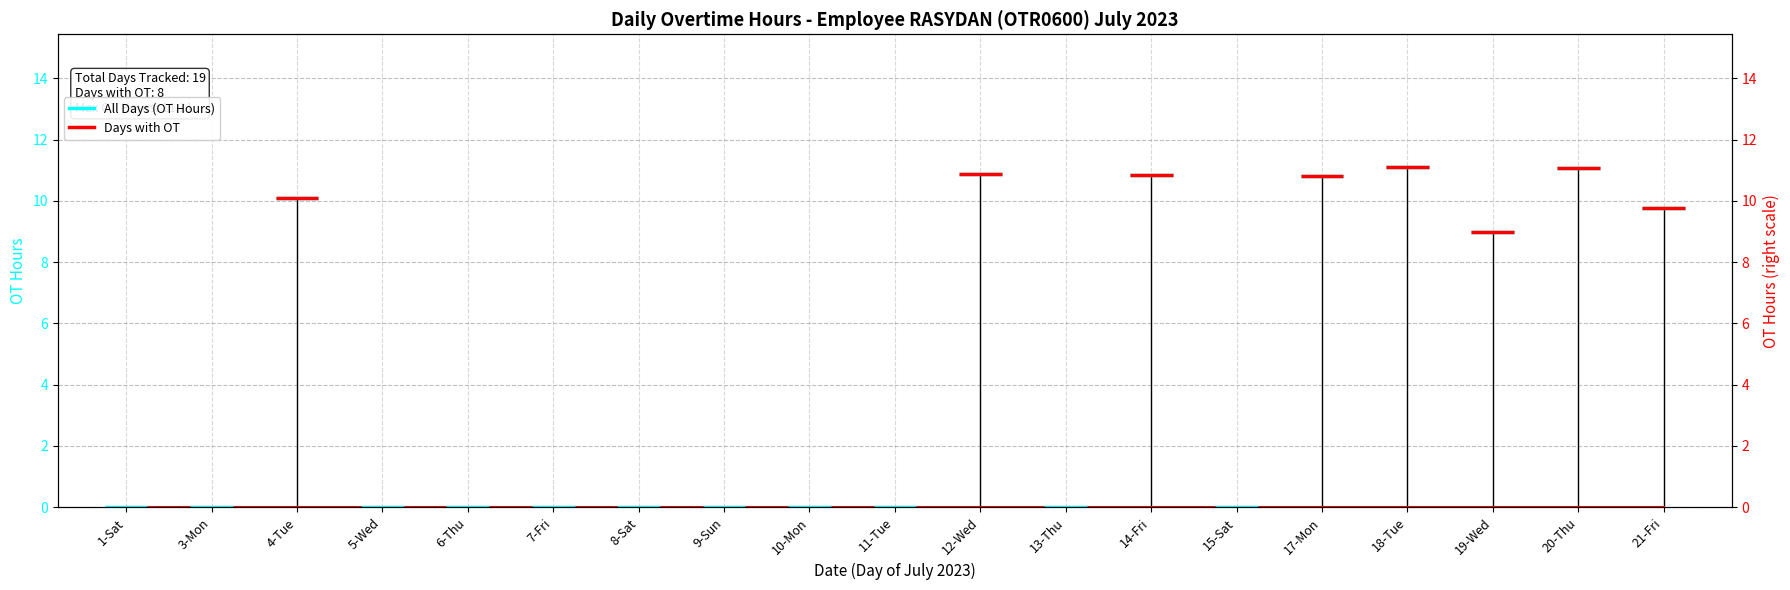

Where is the data nearest to the value 5?

19-Wed